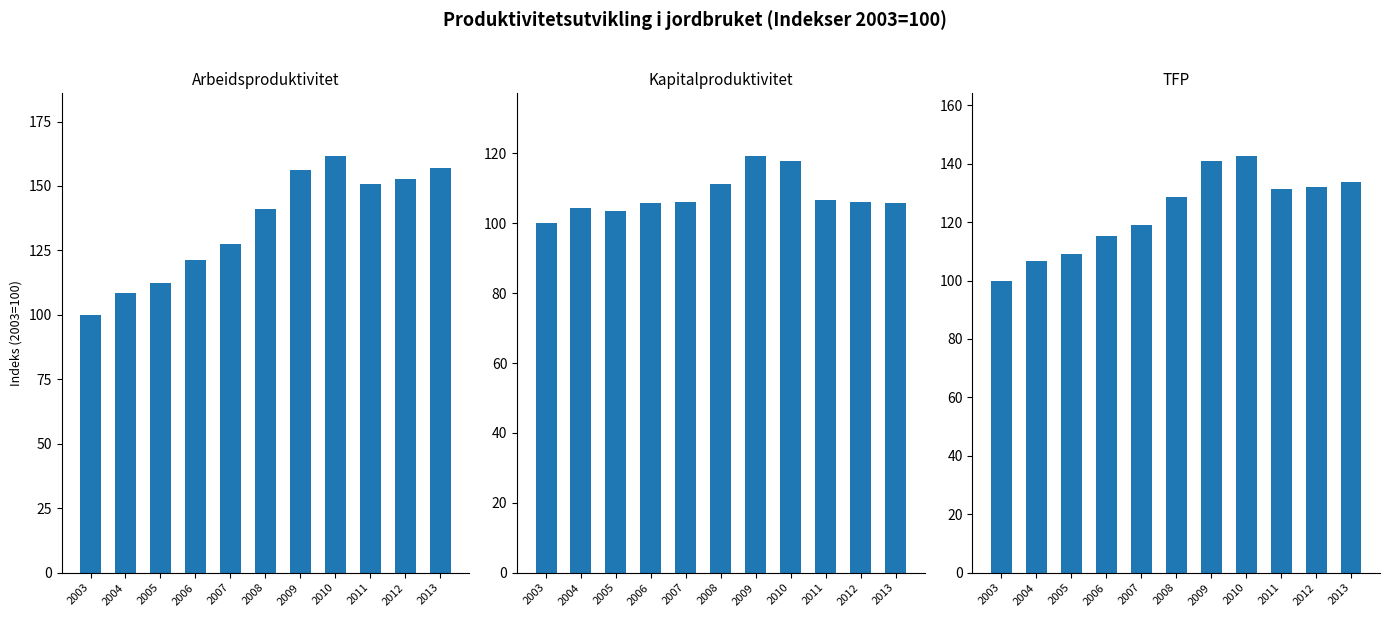

Read the Kapitalproduktivitet value at 2005.

103.5